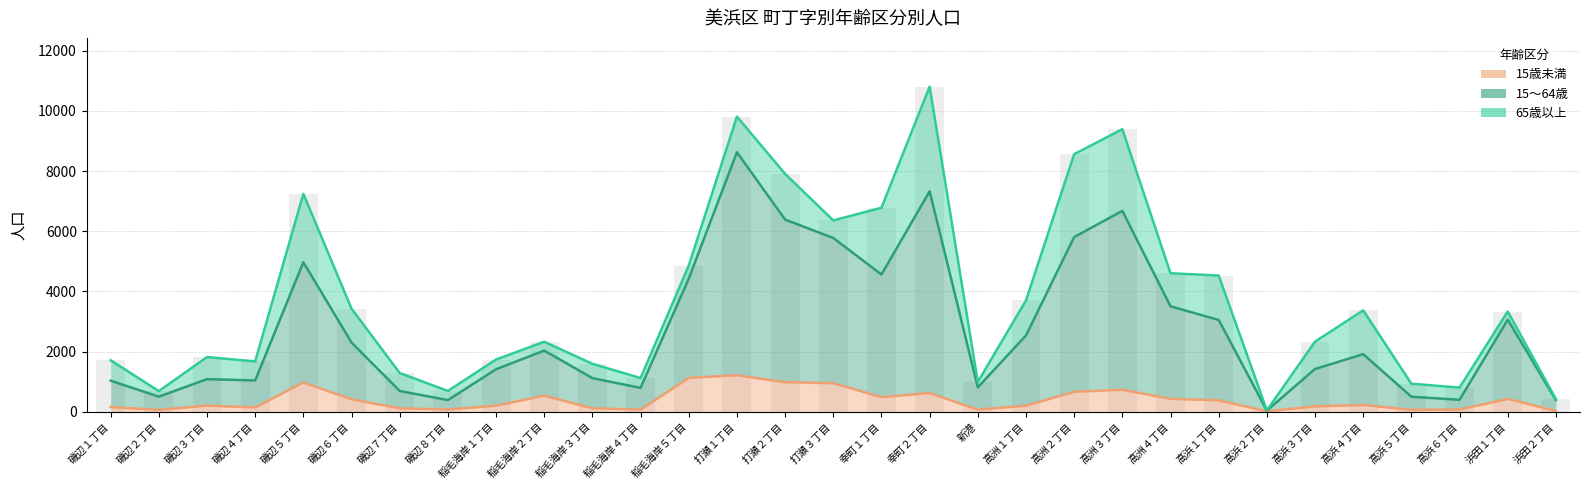

At which category is the sum across all series the highest?

打瀬１丁目